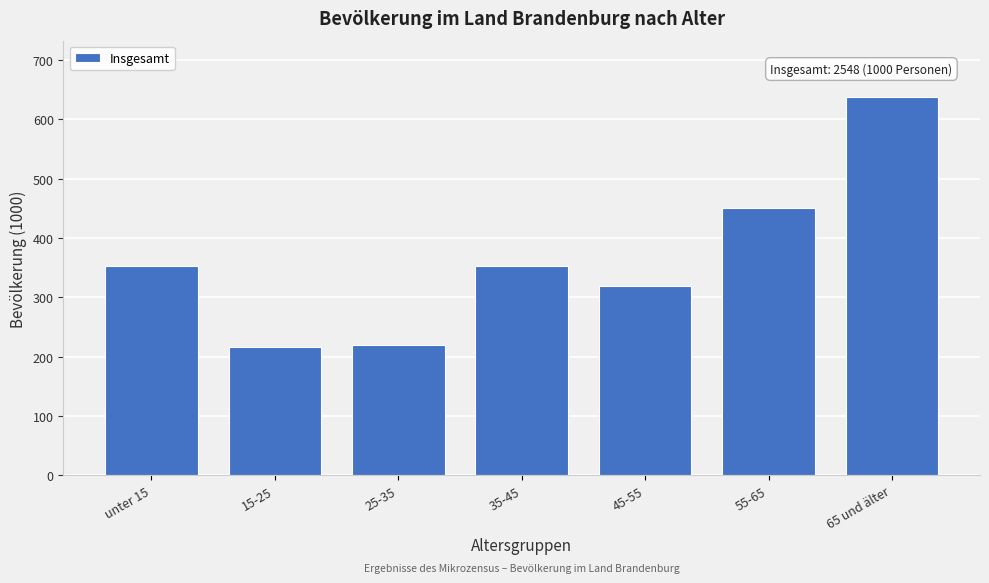

Reading left to right, what are all the values shown in this chart?

352	217	220	352	319	451	637